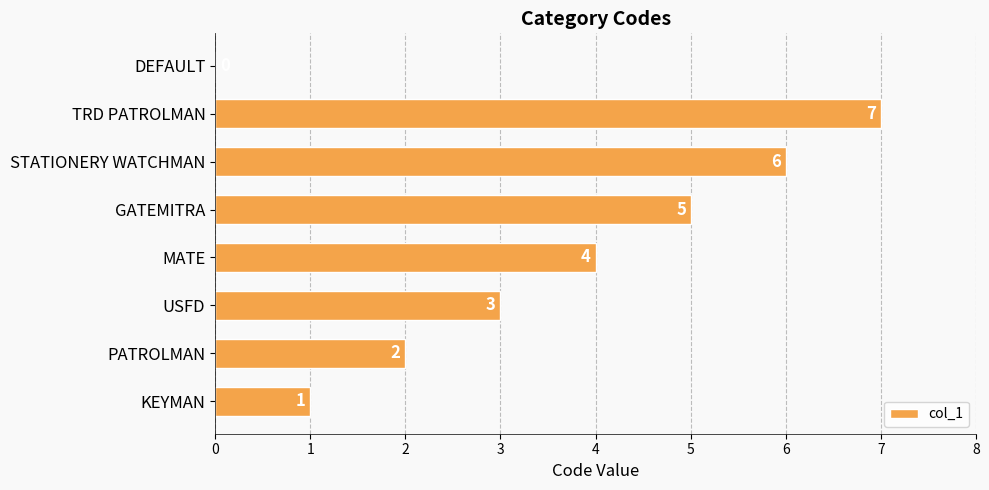

Between MATE and GATEMITRA, which is larger?

GATEMITRA